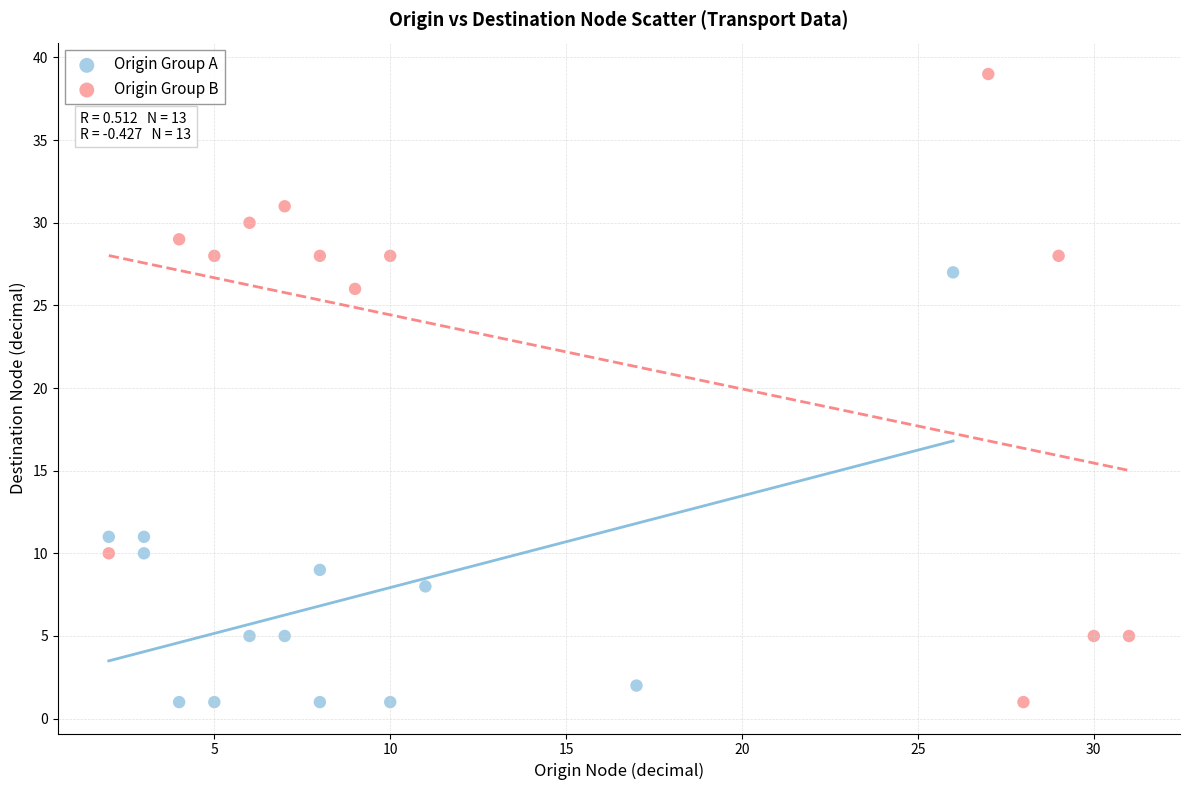

What are all the series names shown in the legend?

Origin Group A, Origin Group B